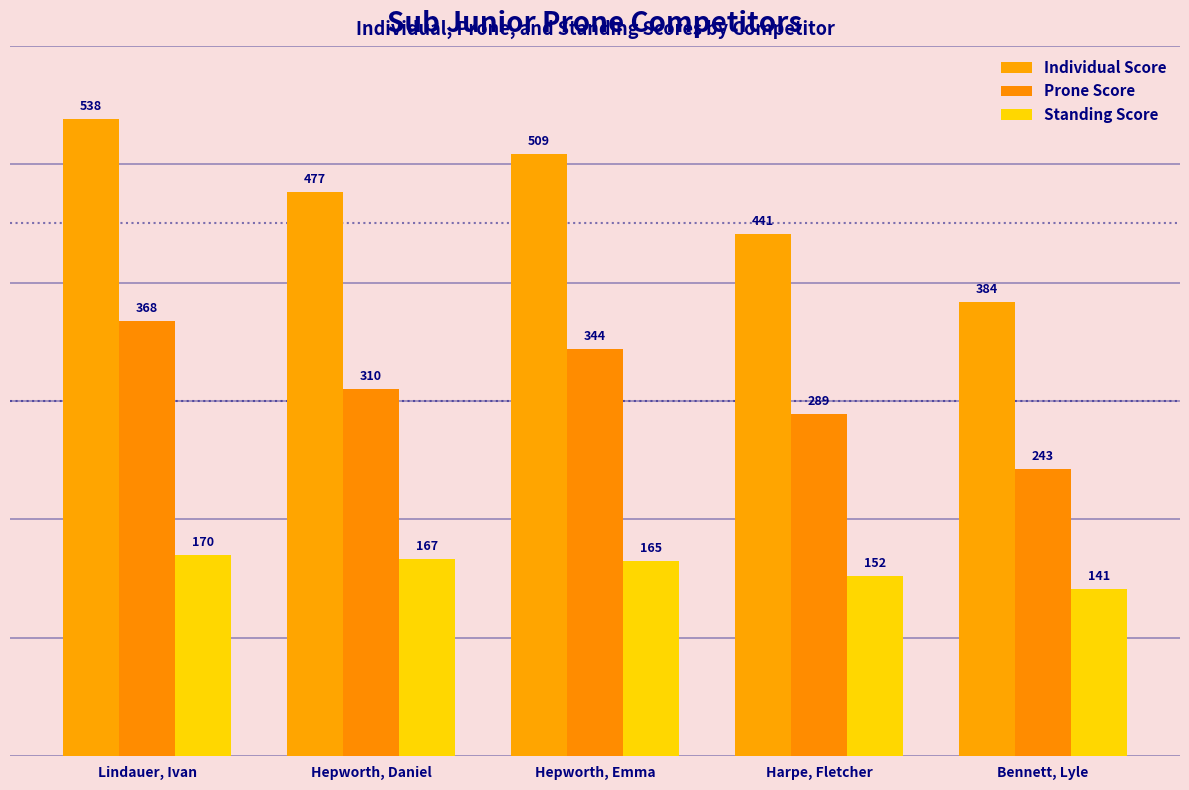

What position from the left is Bennett, Lyle?

5